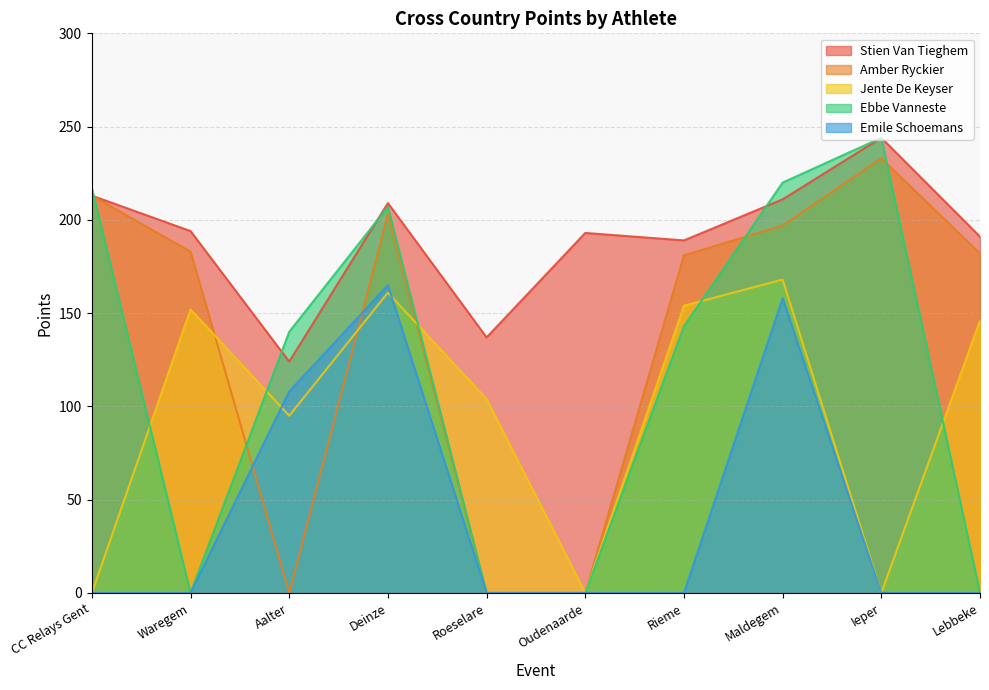

Reading left to right, what are all the values shown in this chart?

Stien Van Tieghem: 213	194	124	209	137	193	189	211	244	191
Amber Ryckier: 213	183	0	203	0	0	181	197	233	182
Jente De Keyser: 0	152	95	161	104	0	154	168	0	146
Ebbe Vanneste: 217	0	140	207	0	0	143	220	244	0
Emile Schoemans: 0	0	108	165	0	0	0	158	0	0